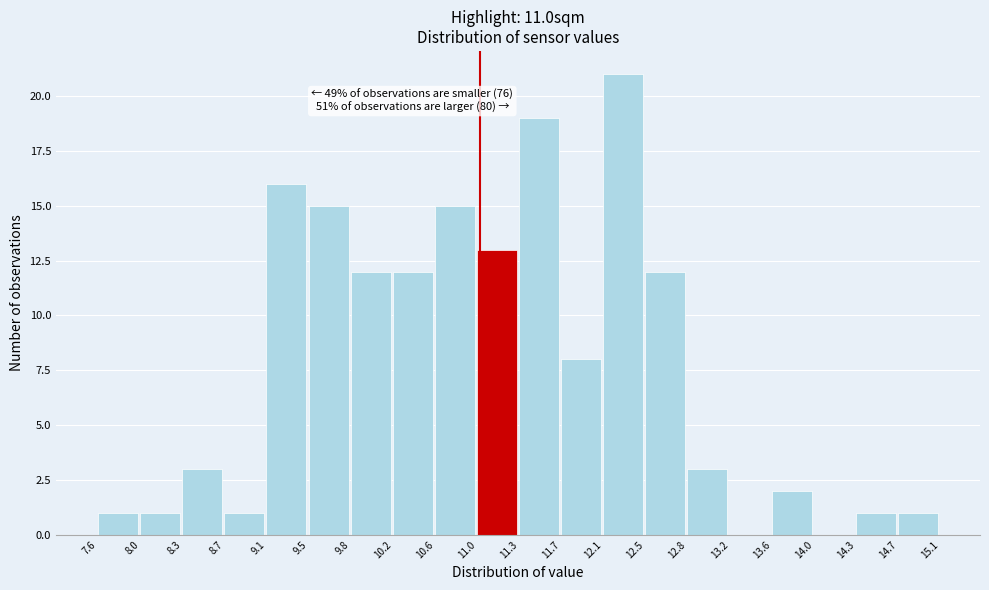

Which range on the x-axis has the tallest bar?

12.1 to 12.5